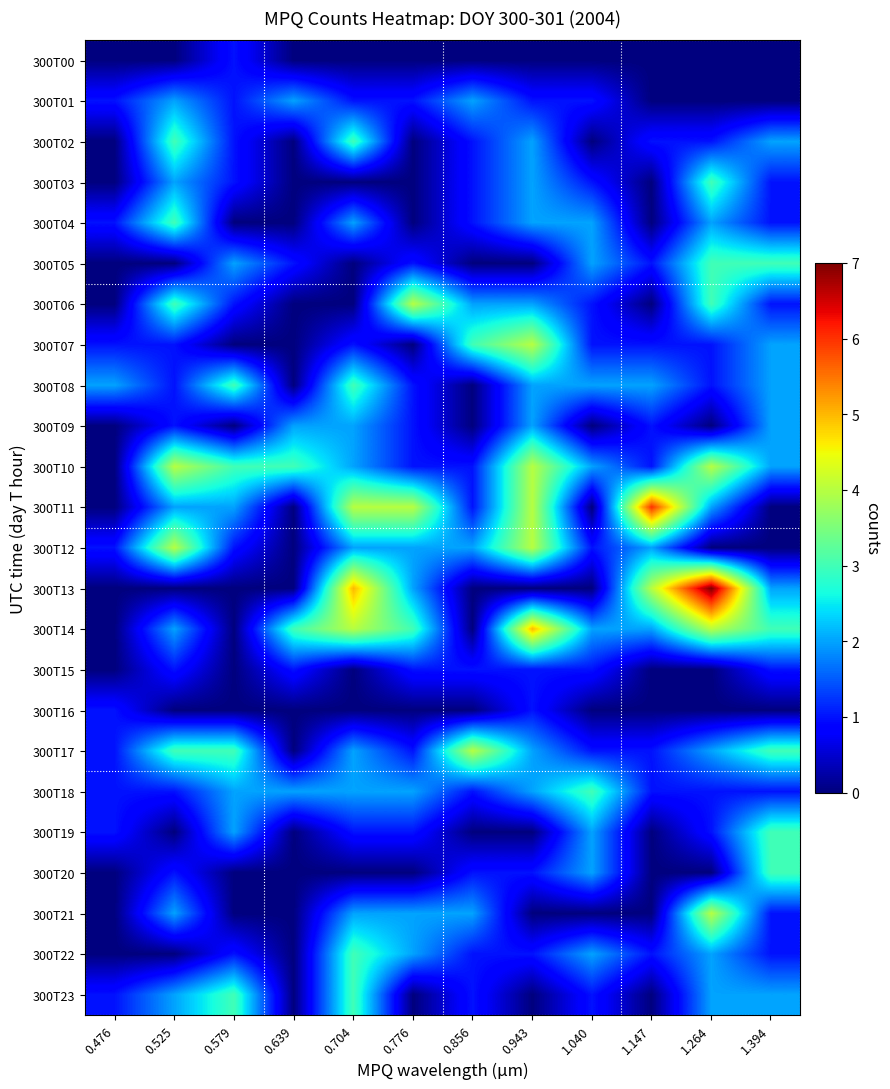

Reading left to right, transcribe all the data shown in this chart.

300T00: 0.476=0	0.525=0	0.579=1	0.639=0	0.704=0	0.776=0	0.856=0	0.943=0	1.040=0	1.147=0	1.264=0	1.394=0
300T01: 0.476=1	0.525=2	0.579=1	0.639=2	0.704=1	0.776=1	0.856=2	0.943=1	1.040=1	1.147=0	1.264=0	1.394=0
300T02: 0.476=0	0.525=3	0.579=1	0.639=0	0.704=3	0.776=0	0.856=1	0.943=2	1.040=0	1.147=1	1.264=1	1.394=2
300T03: 0.476=0	0.525=2	0.579=1	0.639=0	0.704=0	0.776=0	0.856=1	0.943=2	1.040=1	1.147=0	1.264=3	1.394=1
300T04: 0.476=1	0.525=3	0.579=0	0.639=0	0.704=2	0.776=0	0.856=1	0.943=2	1.040=2	1.147=0	1.264=2	1.394=1
300T05: 0.476=0	0.525=0	0.579=2	0.639=1	0.704=0	0.776=1	0.856=0	0.943=0	1.040=2	1.147=1	1.264=3	1.394=3
300T06: 0.476=0	0.525=3	0.579=1	0.639=0	0.704=0	0.776=4	0.856=2	0.943=2	1.040=1	1.147=0	1.264=3	1.394=1
300T07: 0.476=1	0.525=1	0.579=0	0.639=0	0.704=1	0.776=0	0.856=3	0.943=4	1.040=1	1.147=1	1.264=1	1.394=2
300T08: 0.476=2	0.525=1	0.579=3	0.639=0	0.704=3	0.776=1	0.856=0	0.943=2	1.040=2	1.147=2	1.264=1	1.394=2
300T09: 0.476=0	0.525=1	0.579=0	0.639=2	0.704=2	0.776=1	0.856=0	0.943=2	1.040=0	1.147=1	1.264=0	1.394=2
300T10: 0.476=0	0.525=4	0.579=3	0.639=3	0.704=2	0.776=1	0.856=1	0.943=4	1.040=2	1.147=1	1.264=4	1.394=2
300T11: 0.476=0	0.525=2	0.579=2	0.639=0	0.704=4	0.776=4	0.856=1	0.943=4	1.040=0	1.147=6	1.264=2	1.394=0
300T12: 0.476=1	0.525=4	0.579=1	0.639=0	0.704=2	0.776=2	0.856=2	0.943=4	1.040=1	1.147=2	1.264=0	1.394=0
300T13: 0.476=0	0.525=0	0.579=0	0.639=0	0.704=5	0.776=2	0.856=0	0.943=0	1.040=0	1.147=4	1.264=7	1.394=2
300T14: 0.476=0	0.525=2	0.579=0	0.639=3	0.704=4	0.776=3	0.856=0	0.943=5	1.040=2	1.147=2	1.264=4	1.394=3
300T15: 0.476=0	0.525=1	0.579=0	0.639=1	0.704=0	0.776=1	0.856=1	0.943=1	1.040=1	1.147=0	1.264=0	1.394=1
300T16: 0.476=1	0.525=0	0.579=0	0.639=0	0.704=0	0.776=0	0.856=0	0.943=1	1.040=0	1.147=0	1.264=0	1.394=0
300T17: 0.476=1	0.525=3	0.579=3	0.639=0	0.704=2	0.776=1	0.856=4	0.943=2	1.040=1	1.147=1	1.264=2	1.394=3
300T18: 0.476=1	0.525=1	0.579=2	0.639=2	0.704=2	0.776=2	0.856=1	0.943=2	1.040=3	1.147=1	1.264=1	1.394=1
300T19: 0.476=1	0.525=0	0.579=2	0.639=0	0.704=1	0.776=1	0.856=0	0.943=0	1.040=2	1.147=0	1.264=1	1.394=3
300T20: 0.476=0	0.525=1	0.579=0	0.639=0	0.704=0	0.776=0	0.856=1	0.943=1	1.040=2	1.147=0	1.264=0	1.394=3
300T21: 0.476=0	0.525=2	0.579=0	0.639=0	0.704=2	0.776=2	0.856=2	0.943=0	1.040=0	1.147=0	1.264=4	1.394=1
300T22: 0.476=0	0.525=0	0.579=1	0.639=0	0.704=3	0.776=2	0.856=1	0.943=1	1.040=2	1.147=1	1.264=2	1.394=1
300T23: 0.476=1	0.525=2	0.579=3	0.639=0	0.704=3	0.776=0	0.856=1	0.943=0	1.040=1	1.147=0	1.264=2	1.394=2